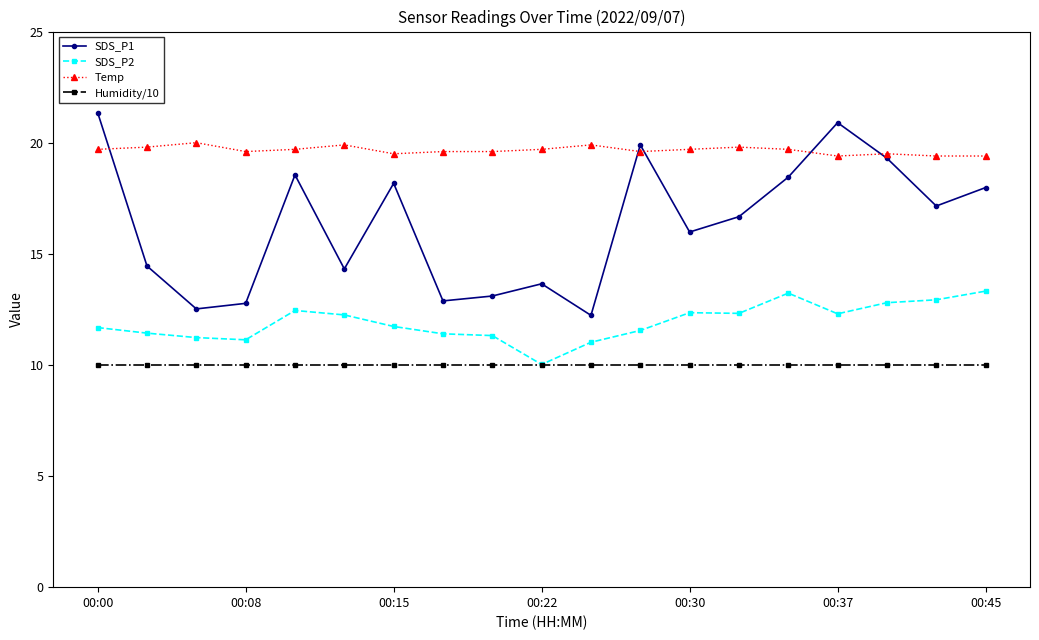

Is this an area chart (filled region under the line)?

No